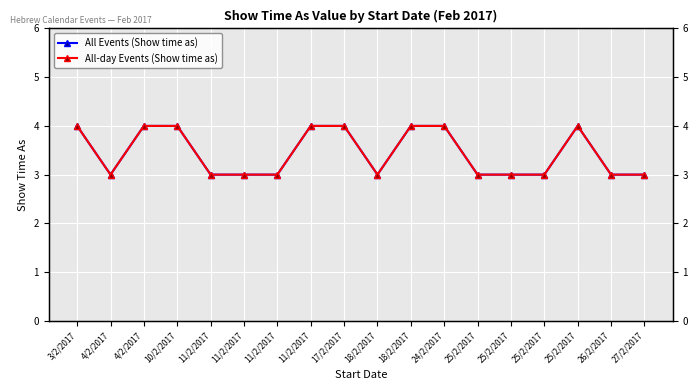

True or false: All Events (Show time as) and All-day Events (Show time as) intersect in this chart.

False